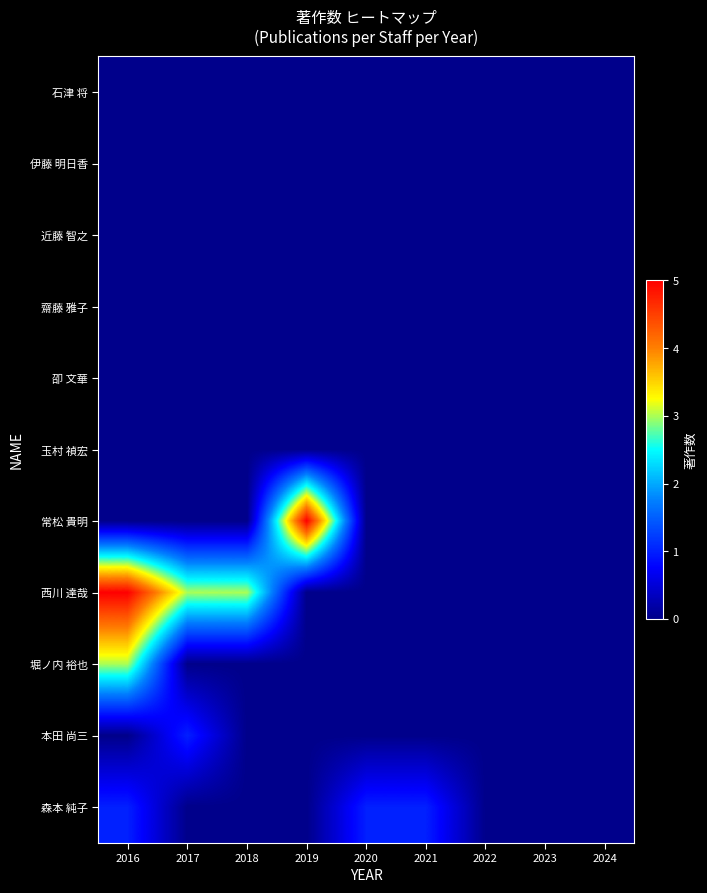

Reading left to right, extract all data points from this chart.

石津 将: 2016=0	2017=0	2018=0	2019=0	2020=0	2021=0	2022=0	2023=0	2024=0
伊藤 明日香: 2016=0	2017=0	2018=0	2019=0	2020=0	2021=0	2022=0	2023=0	2024=0
近藤 智之: 2016=0	2017=0	2018=0	2019=0	2020=0	2021=0	2022=0	2023=0	2024=0
齋藤 雅子: 2016=0	2017=0	2018=0	2019=0	2020=0	2021=0	2022=0	2023=0	2024=0
卲 文華: 2016=0	2017=0	2018=0	2019=0	2020=0	2021=0	2022=0	2023=0	2024=0
玉村 禎宏: 2016=0	2017=0	2018=0	2019=0	2020=0	2021=0	2022=0	2023=0	2024=0
常松 貴明: 2016=0	2017=0	2018=0	2019=5	2020=0	2021=0	2022=0	2023=0	2024=0
西川 達哉: 2016=5	2017=3	2018=3	2019=0	2020=0	2021=0	2022=0	2023=0	2024=0
堀ノ内 裕也: 2016=3	2017=0	2018=0	2019=0	2020=0	2021=0	2022=0	2023=0	2024=0
本田 尚三: 2016=0	2017=1	2018=0	2019=0	2020=0	2021=0	2022=0	2023=0	2024=0
森本 純子: 2016=1	2017=0	2018=0	2019=0	2020=1	2021=1	2022=0	2023=0	2024=0